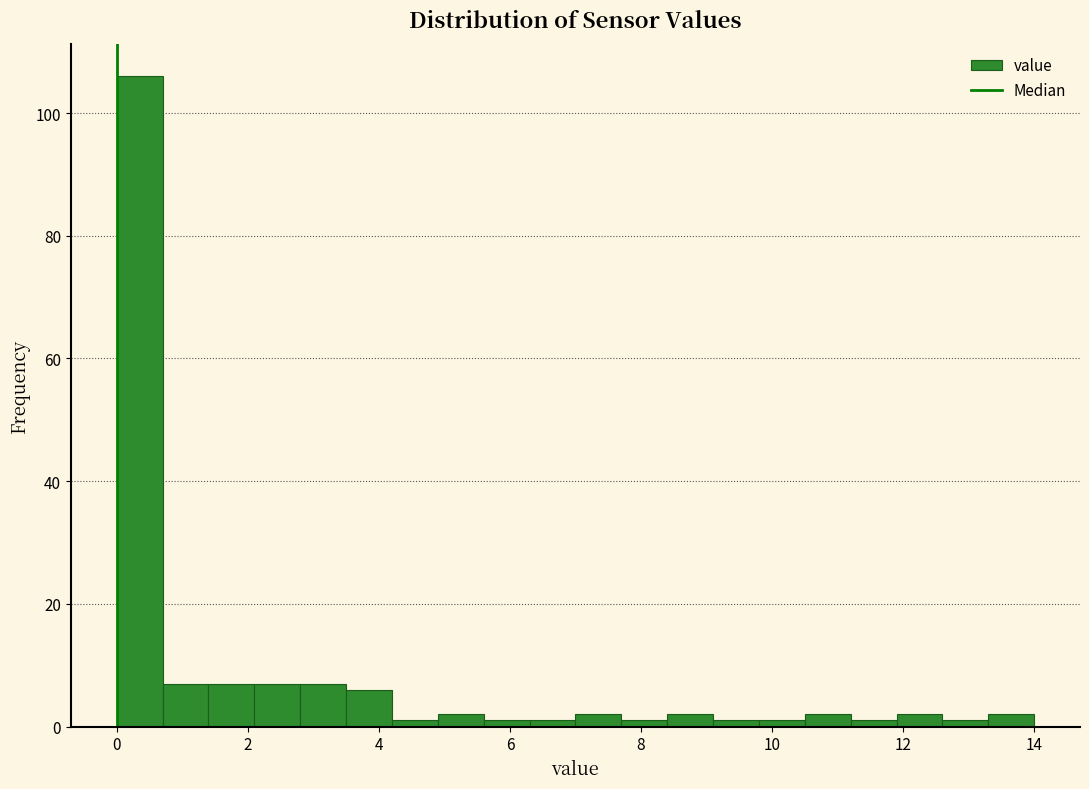

Around what value on the x-axis is the tallest bar? Give the approximate position of its centre, as read against the axis.

0.4